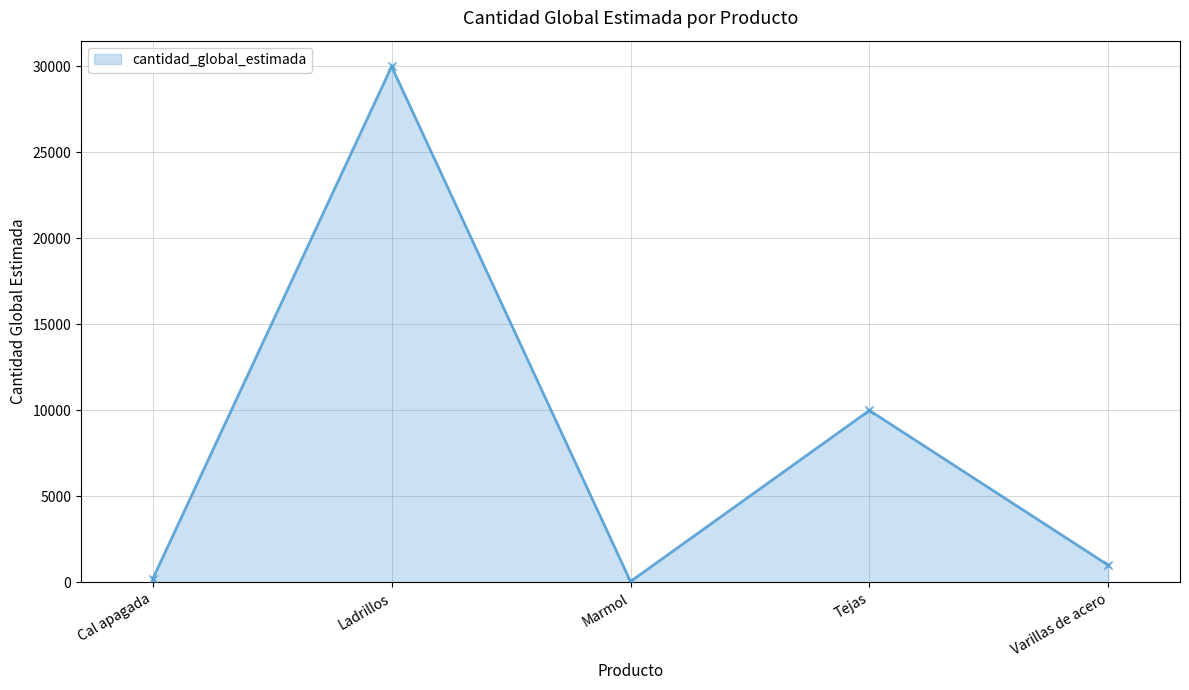

Between Varillas de acero and Tejas, which is larger?

Tejas